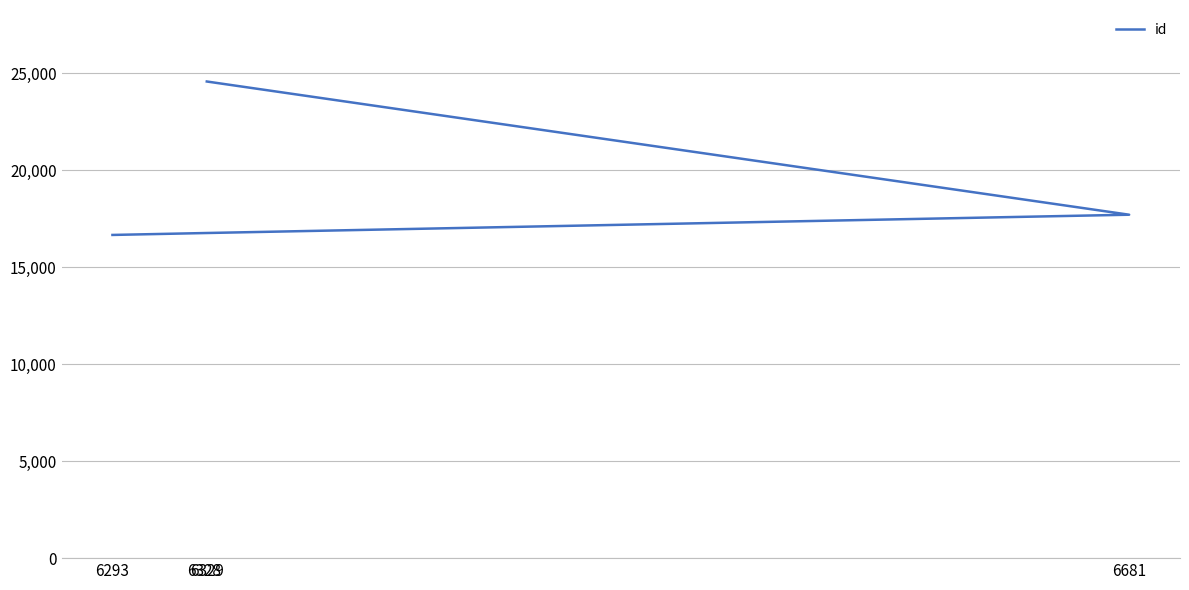

Rank the categories by value from highest to lowest.

6329, 6681, 6328, 6293